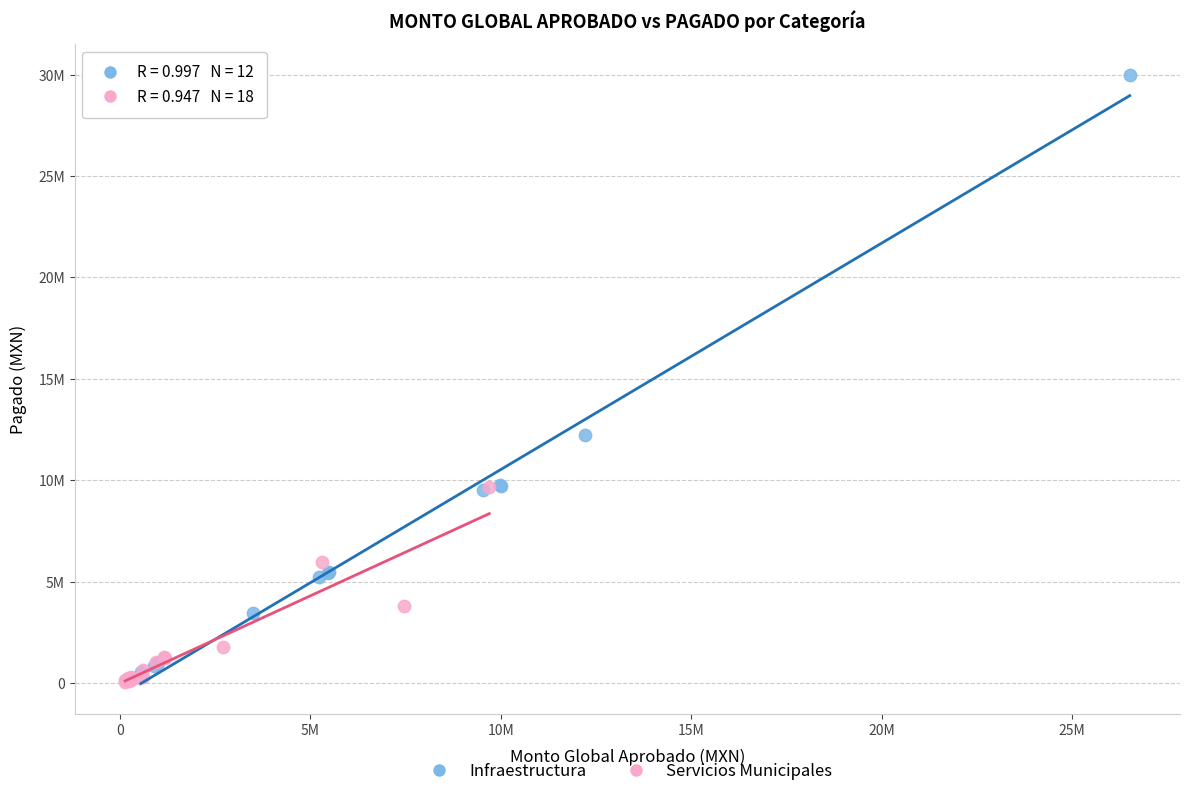

Which series reaches the minimum Y coordinate?

Servicios Municipales